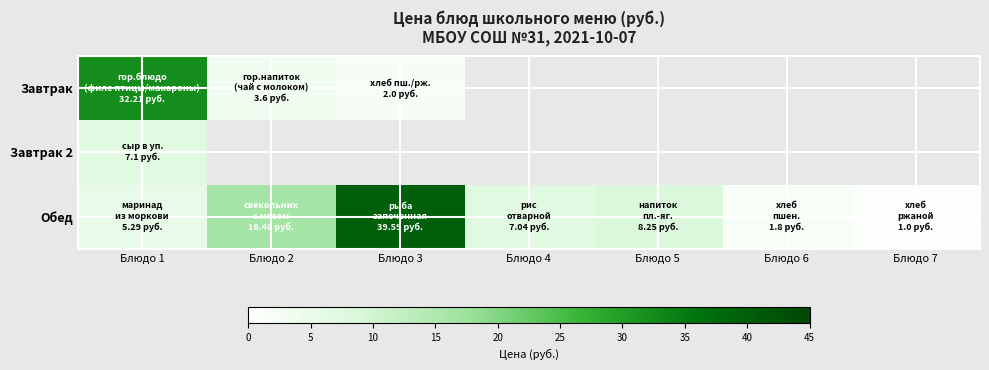

What is the greatest value displayed?

39.6